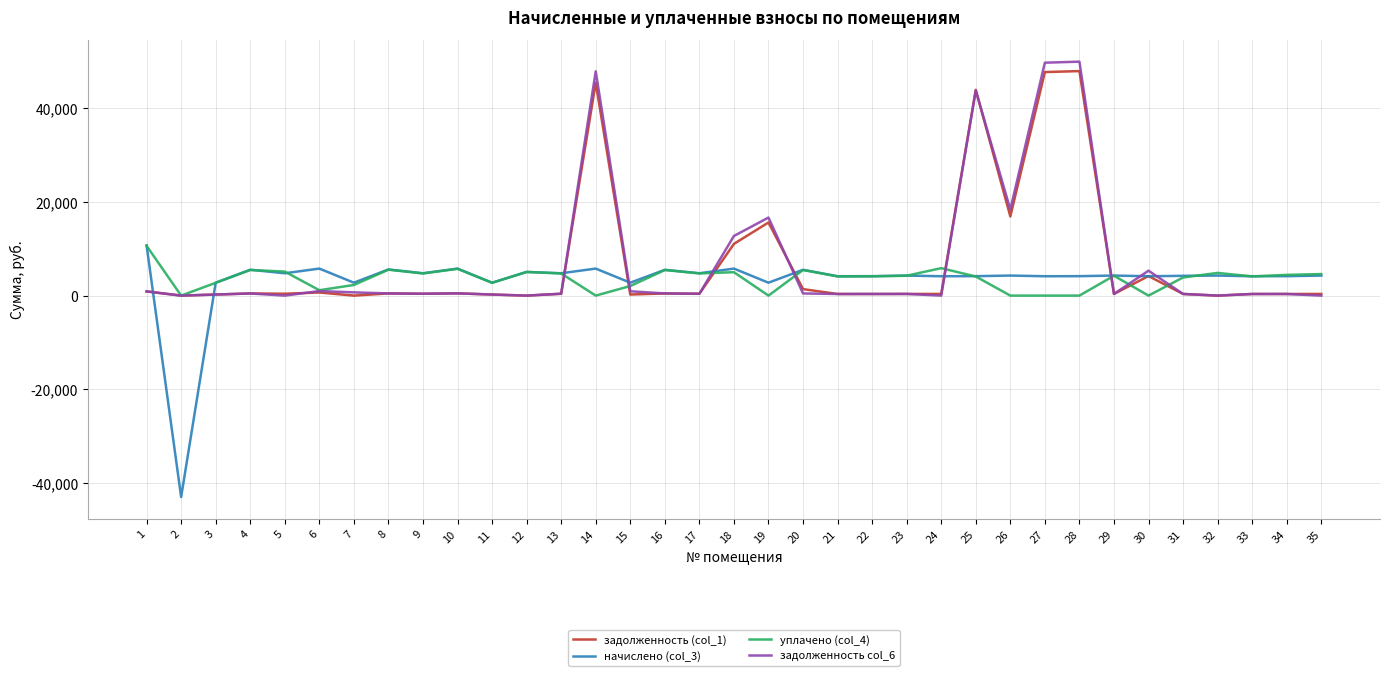

What is the maximum value shown in the chart?

49986.6